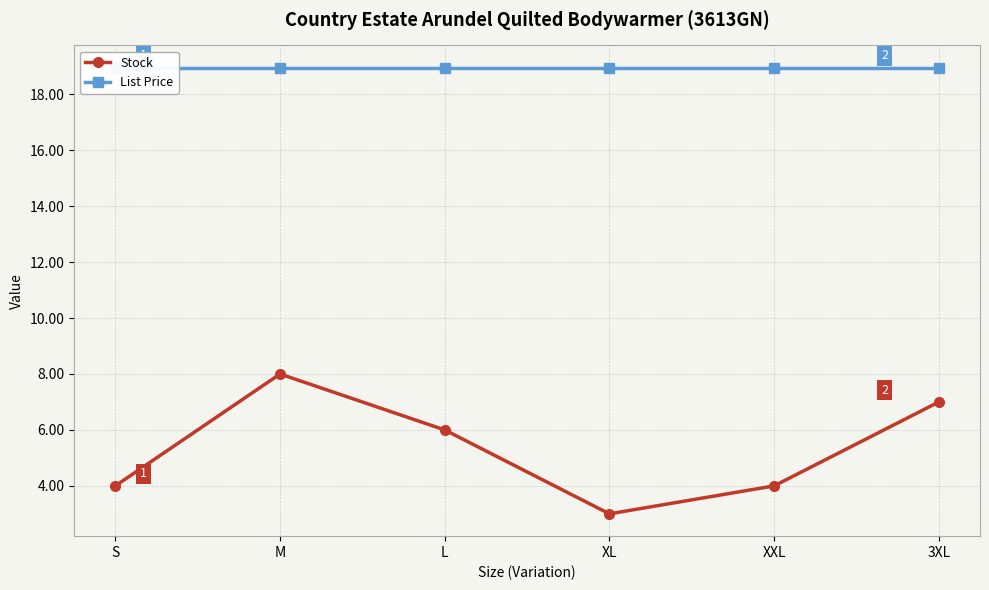

True or false: Stock and List Price intersect in this chart.

False